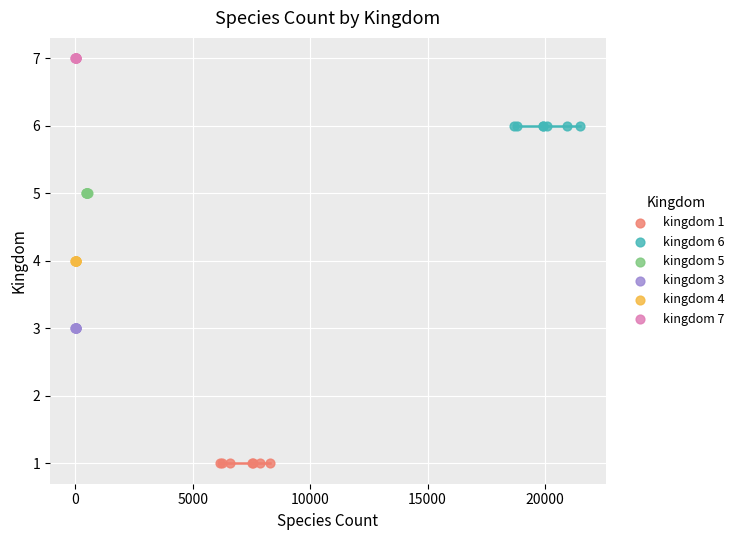

Which series contains the lowest Y value?

kingdom 1